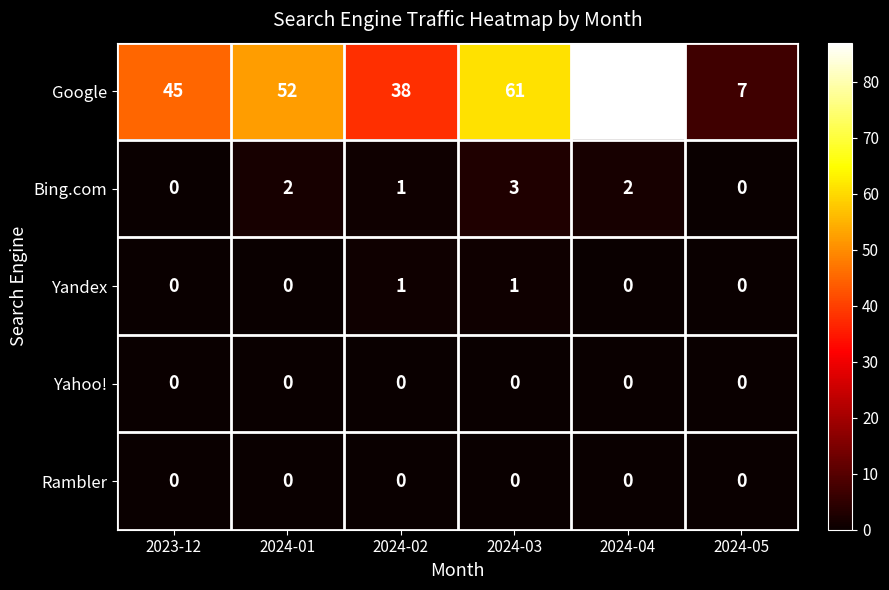

Count the number of categories in the chart.

6